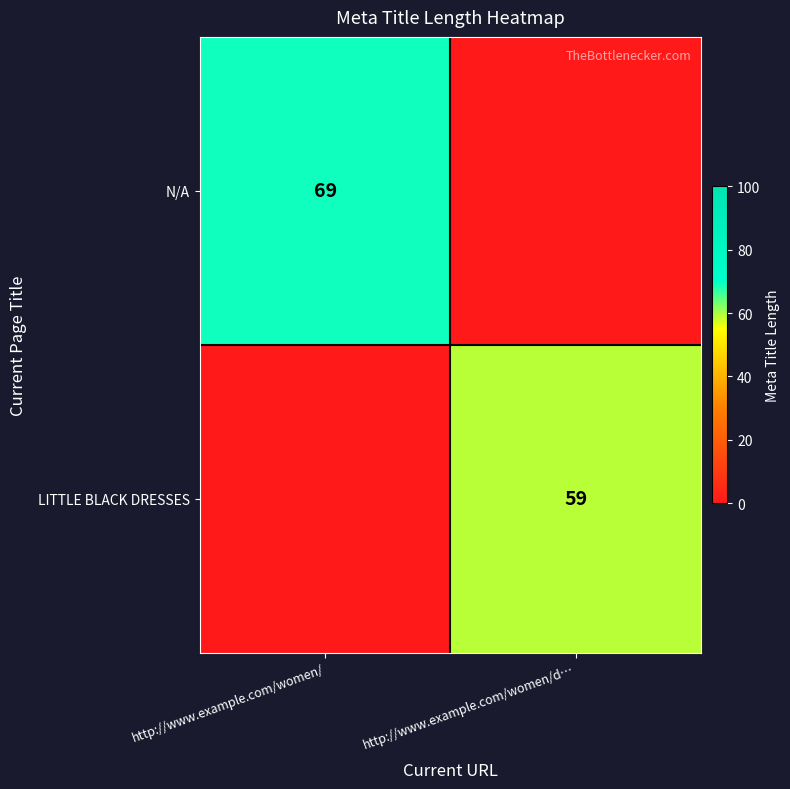

What is the sum of all LITTLE BLACK DRESSES values?

59.0